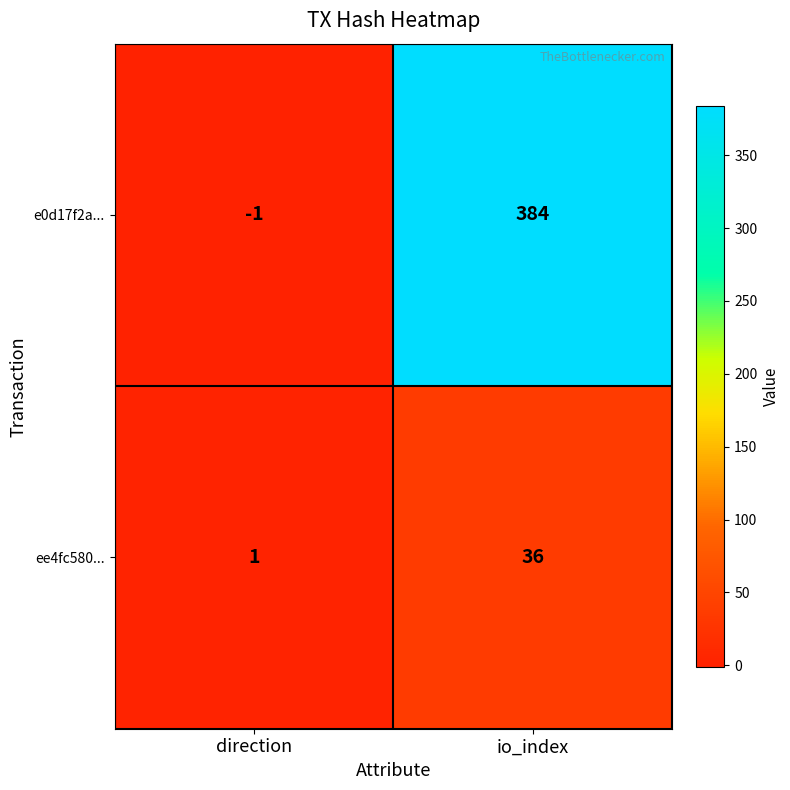

Rank the series at io_index from lowest to highest value.

ee4fc580..., e0d17f2a...